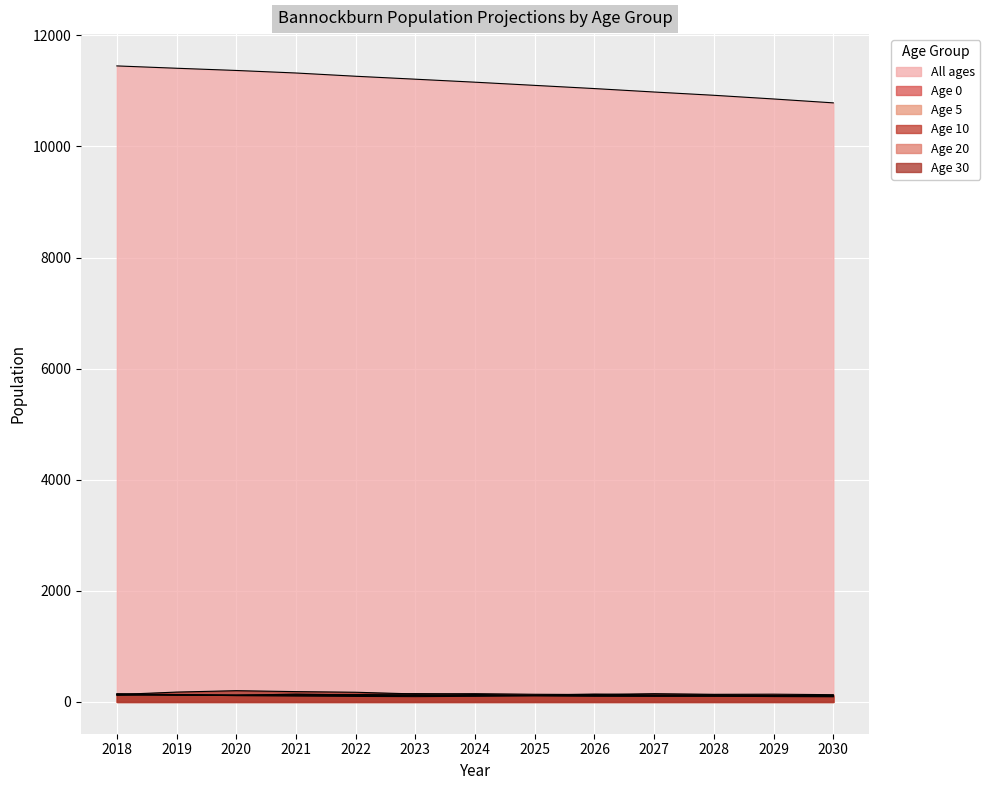

Reading left to right, transcribe all the data shown in this chart.

All ages: 11450.0	11407.9	11368.1	11322.4	11263.9	11210.8	11156.8	11099.6	11042.0	10980.2	10921.2	10854.8	10784.7
Age 0: 133.0	119.1	120.2	118.8	116.0	115.0	113.3	111.9	110.1	108.1	106.2	104.4	102.6
Age 5: 148.0	132.2	118.7	141.2	125.5	127.7	113.8	115.4	114.4	111.7	110.6	108.9	107.4
Age 10: 140.0	126.2	123.2	129.9	132.0	148.7	133.8	121.2	141.4	126.4	128.5	115.2	115.9
Age 20: 118.0	129.7	112.6	105.1	99.1	95.4	101.3	111.8	102.7	101.5	103.5	96.5	92.6
Age 30: 133.0	177.1	202.2	185.5	174.1	143.5	148.6	137.6	133.0	148.7	136.8	139.5	130.3